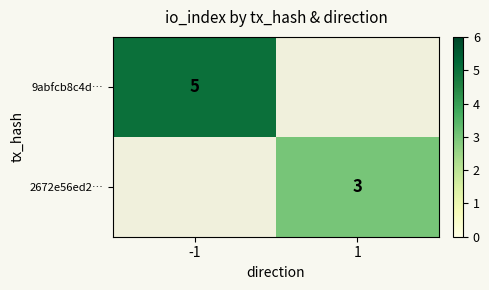

The value of 9abfcb8c4d… at -1 is 3. True or false?

False